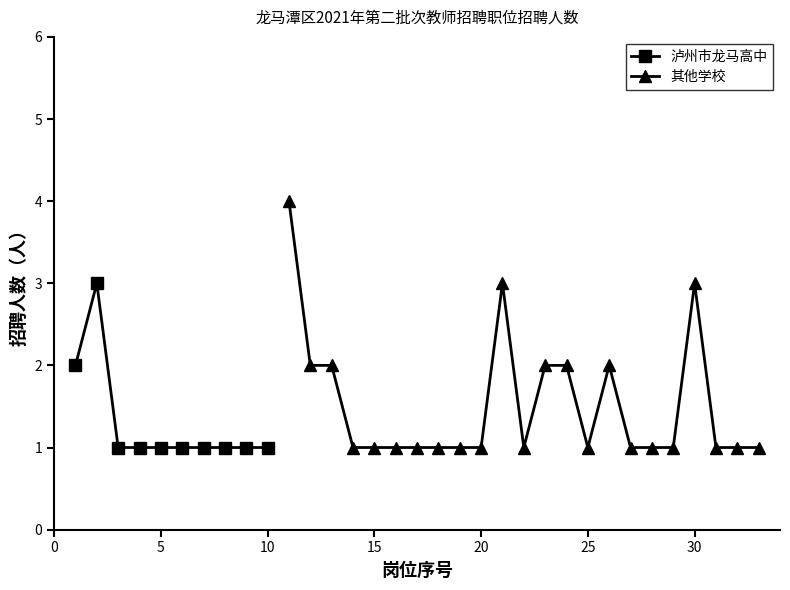

What is the maximum value for 泸州市龙马高中?

3